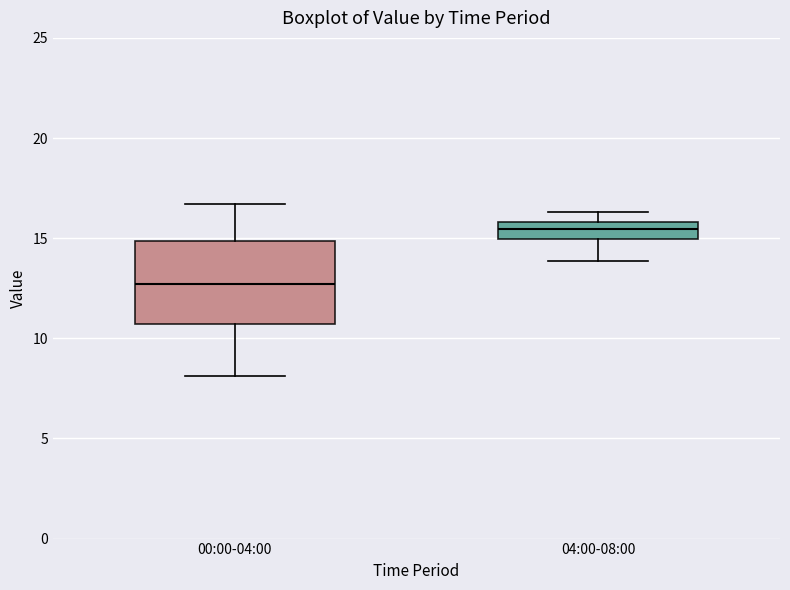

Comparing the boxes themselves (not the whiskers), which one is the tallest?

00:00-04:00